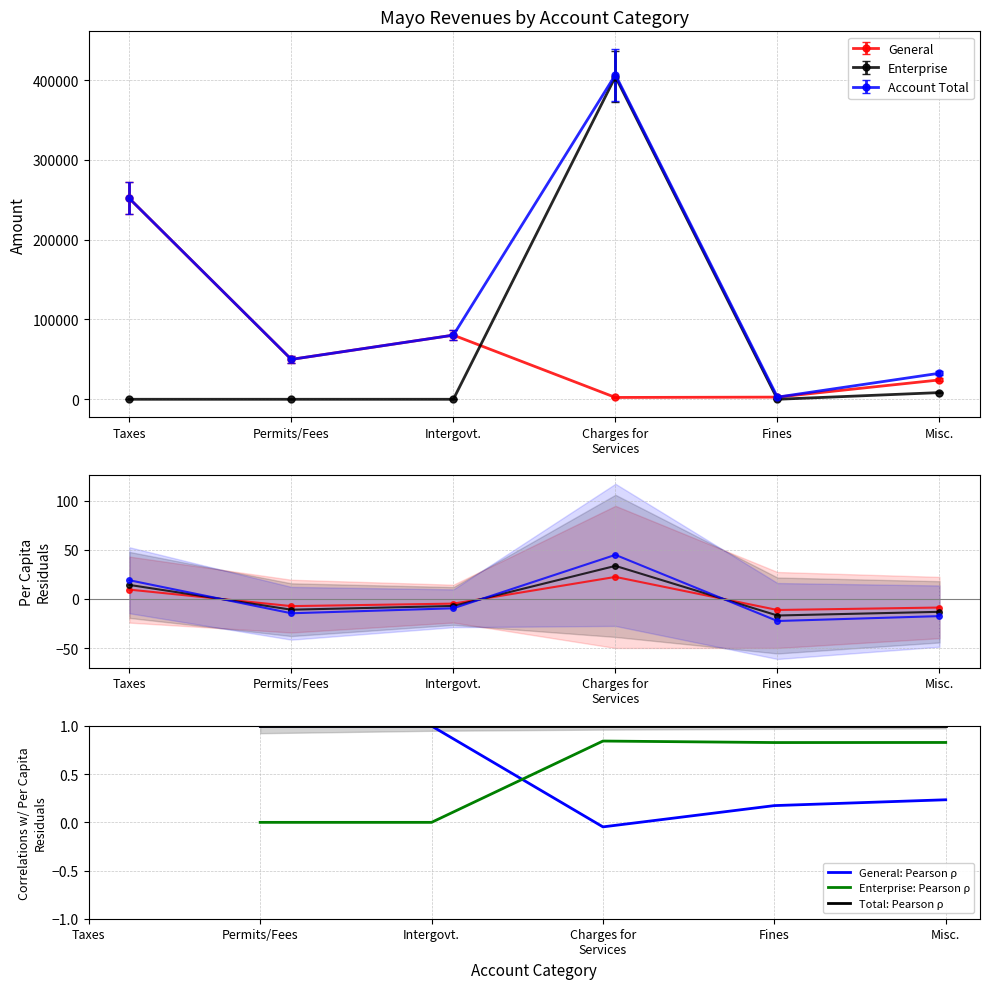

Where do Enterprise: Pearson ρ and Account Total first cross each other?

Intergovt. and Charges for
Services